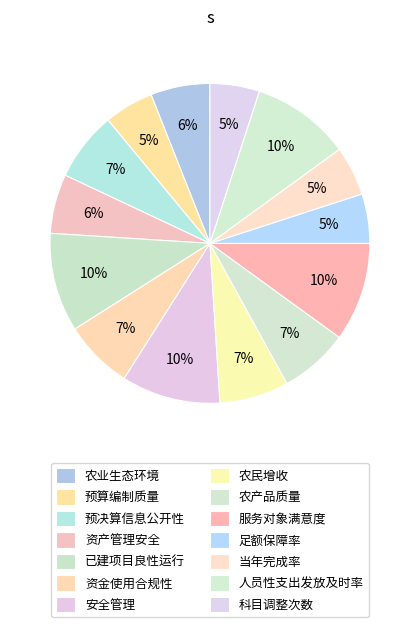

Does any single category account for the majority?

No